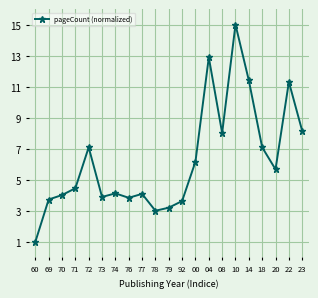

Is this an area chart (filled region under the line)?

No